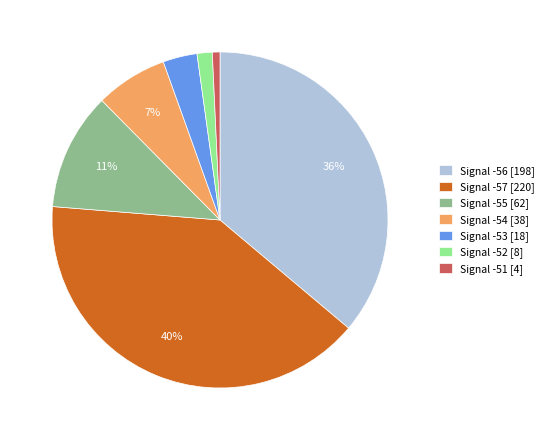

What percentage is the Signal -54 [38] slice, to the nearest percent?

7%